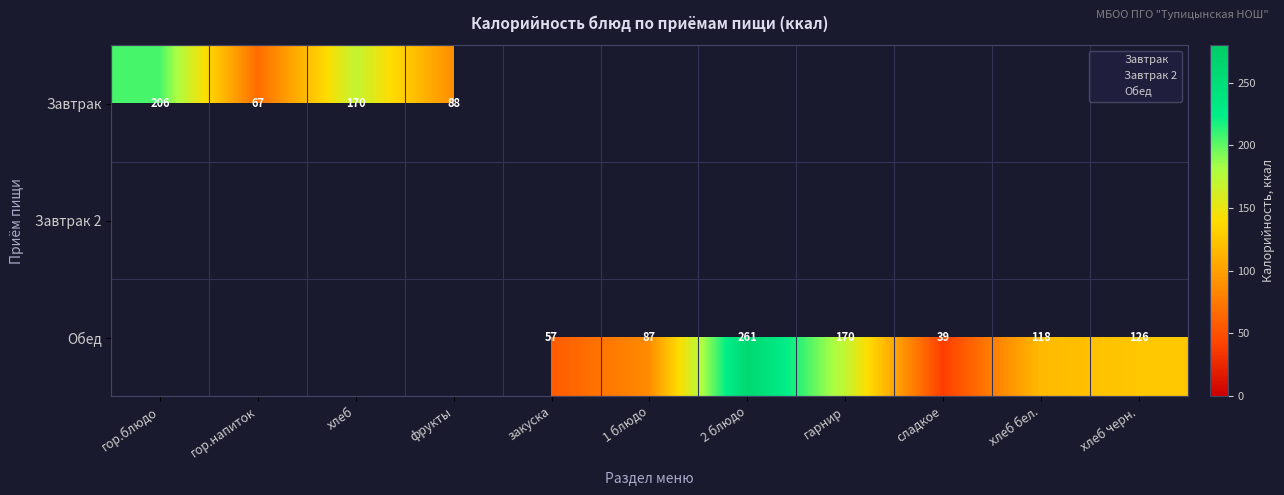

Which category has the lowest value across all series?

сладкое